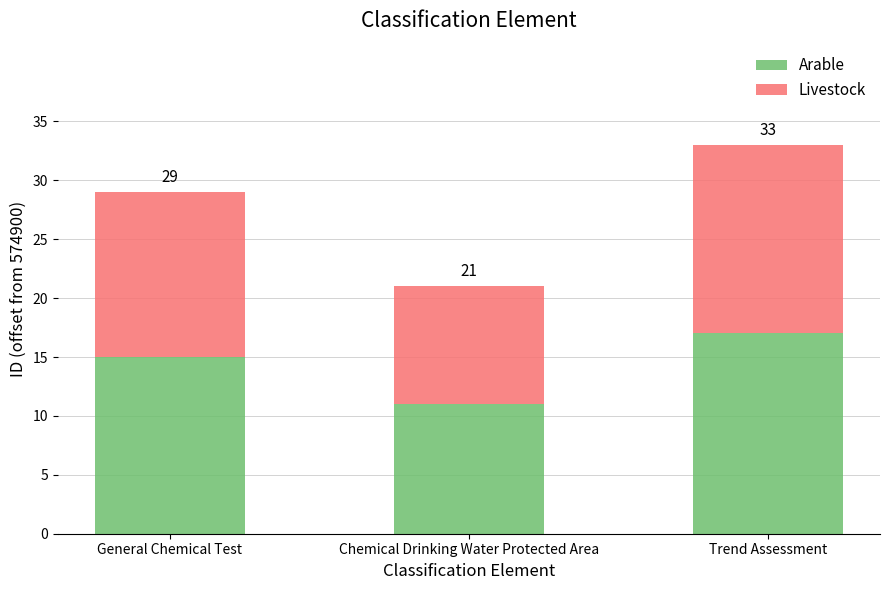

Which series has the largest total across all categories?

Arable